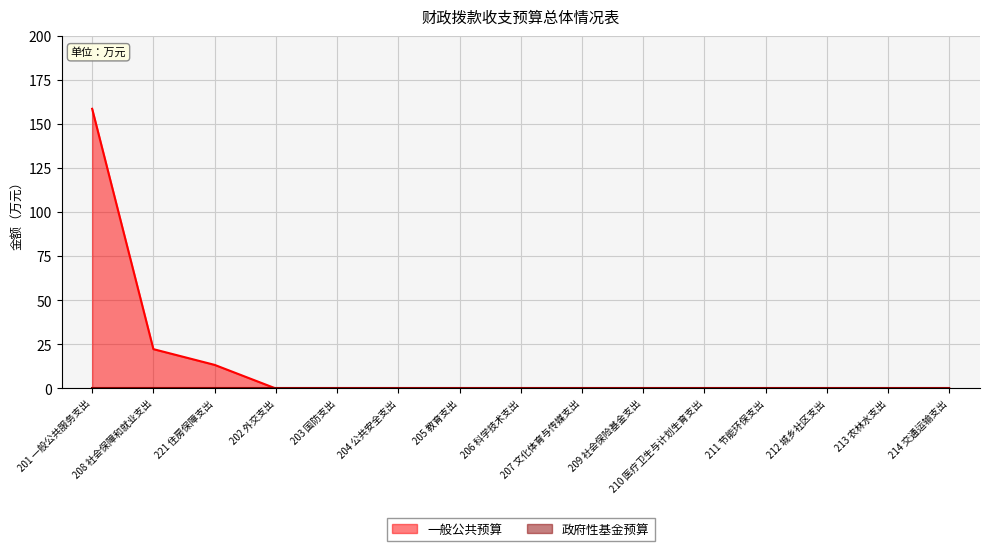

Rank the categories by value from lowest to highest.

202 外交支出, 203 国防支出, 204 公共安全支出, 205 教育支出, 206 科学技术支出, 207 文化体育与传媒支出, 209 社会保险基金支出, 210 医疗卫生与计划生育支出, 211 节能环保支出, 212 城乡社区支出, 213 农林水支出, 214 交通运输支出, 221 住房保障支出, 208 社会保障和就业支出, 201 一般公共服务支出